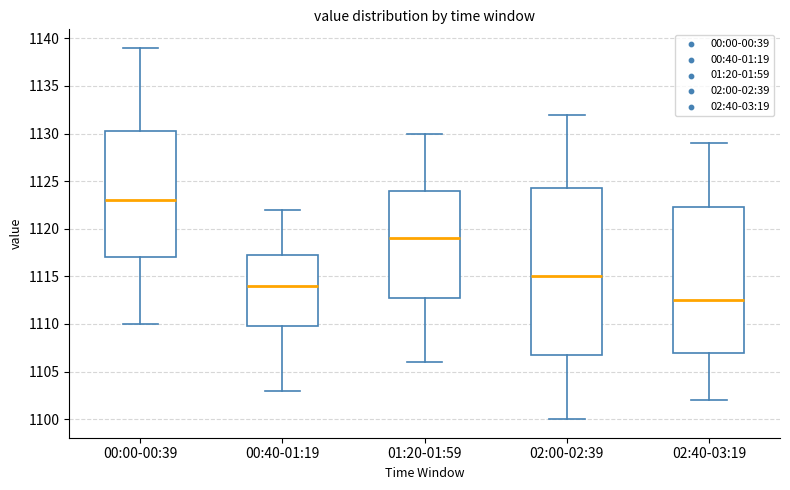

Where is the lower edge of the box for 02:40-03:19 on the y-axis? The values are not printed on the chart, so give them approximately, as read against the axis.

1107.0